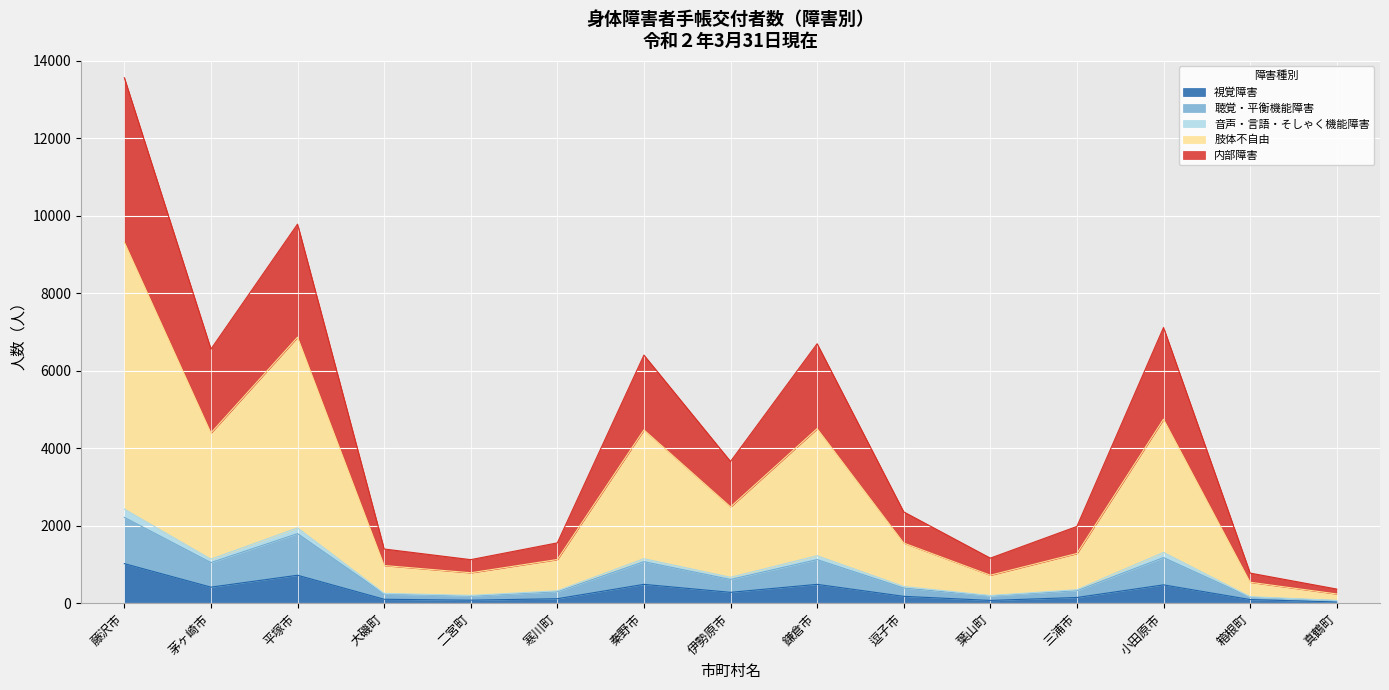

At which category is the sum across all series the highest?

藤沢市